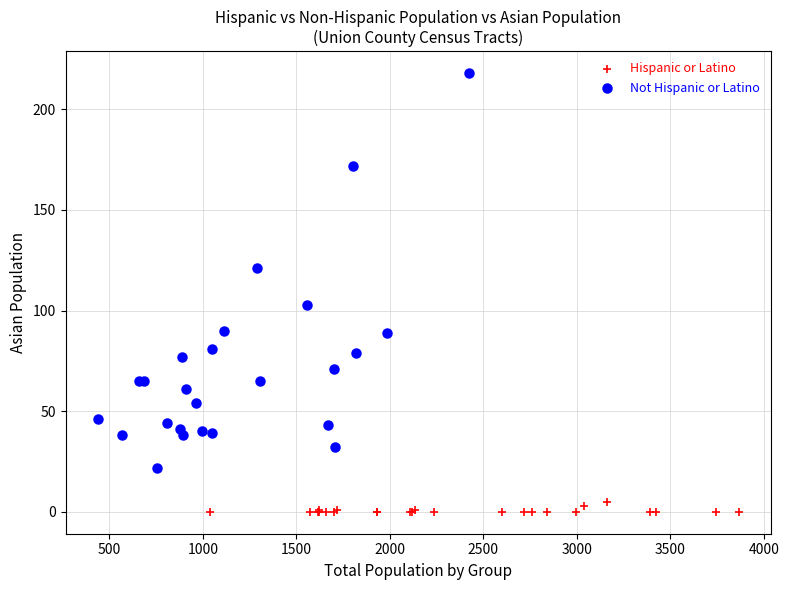

Which series has the widest spread of Y values?

Not Hispanic or Latino